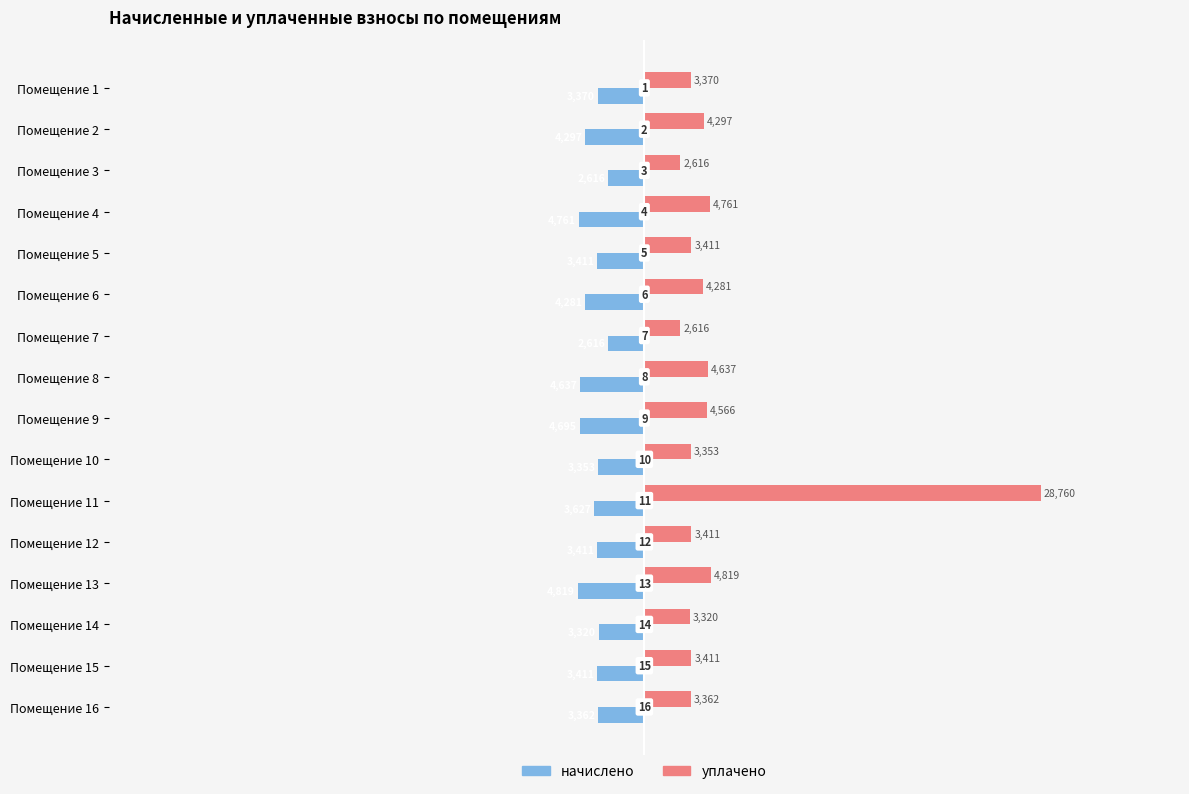

Which category has the highest value across all series?

Помещение 11